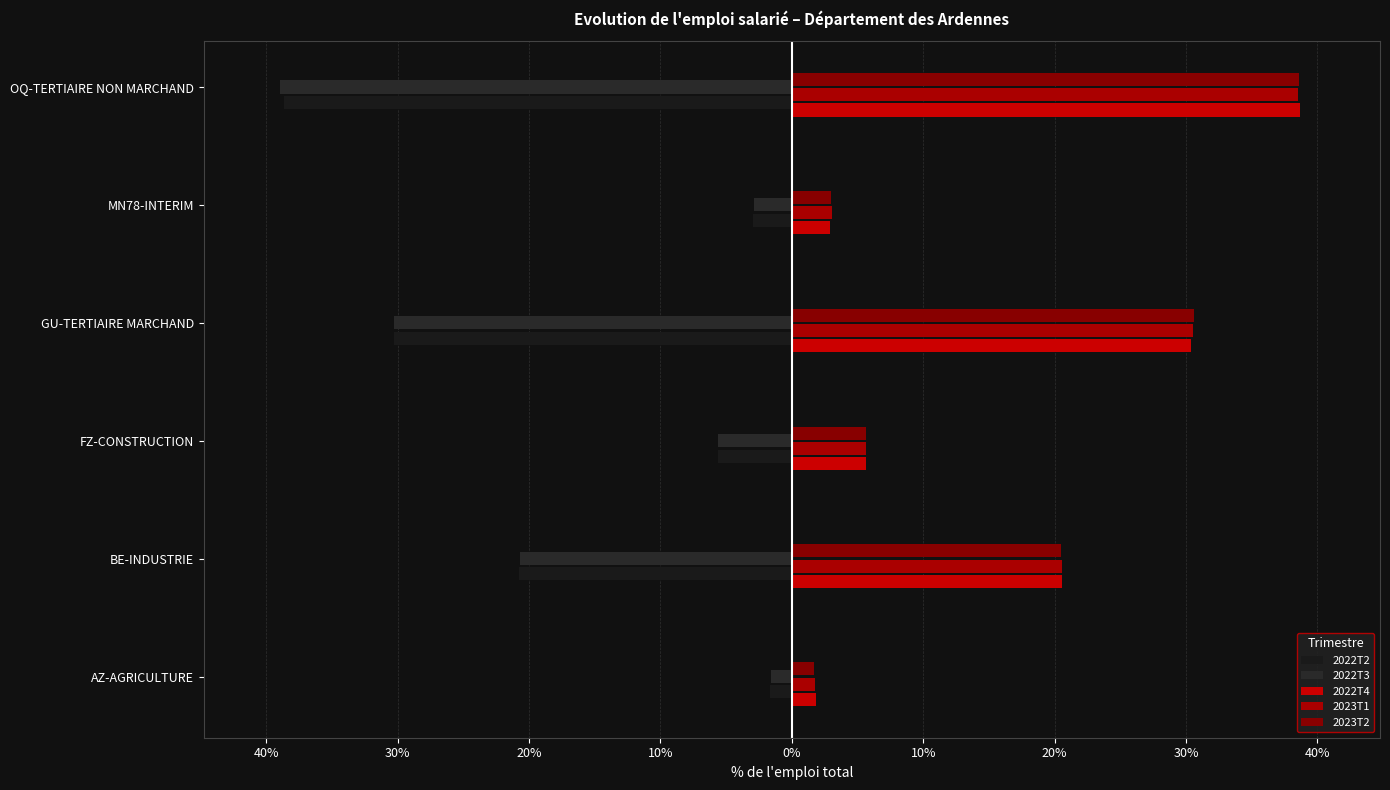

What is the value of the 2022T4 bar at the 1st from the left?

1.8